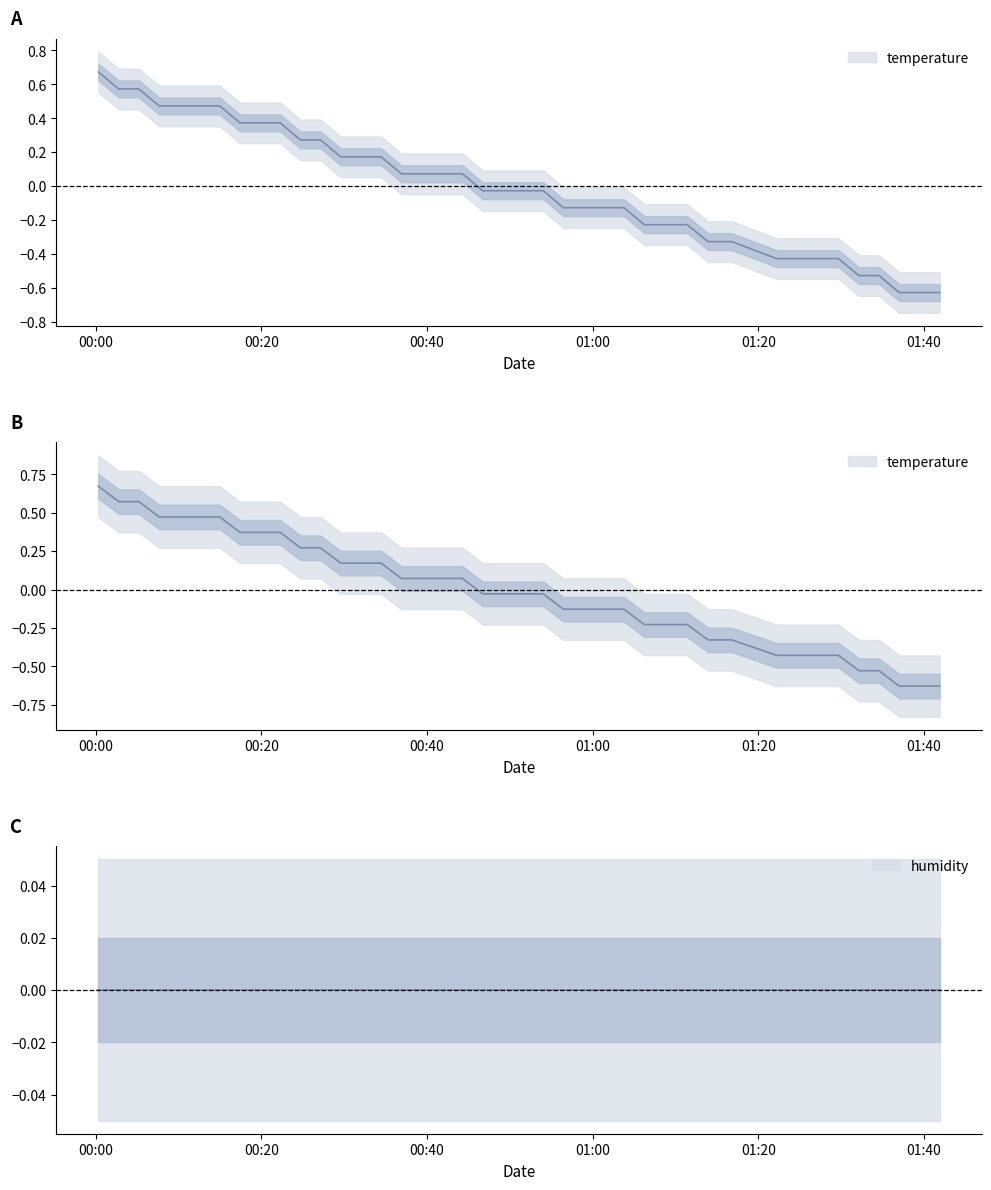

Does the chart have visible grid lines?

No